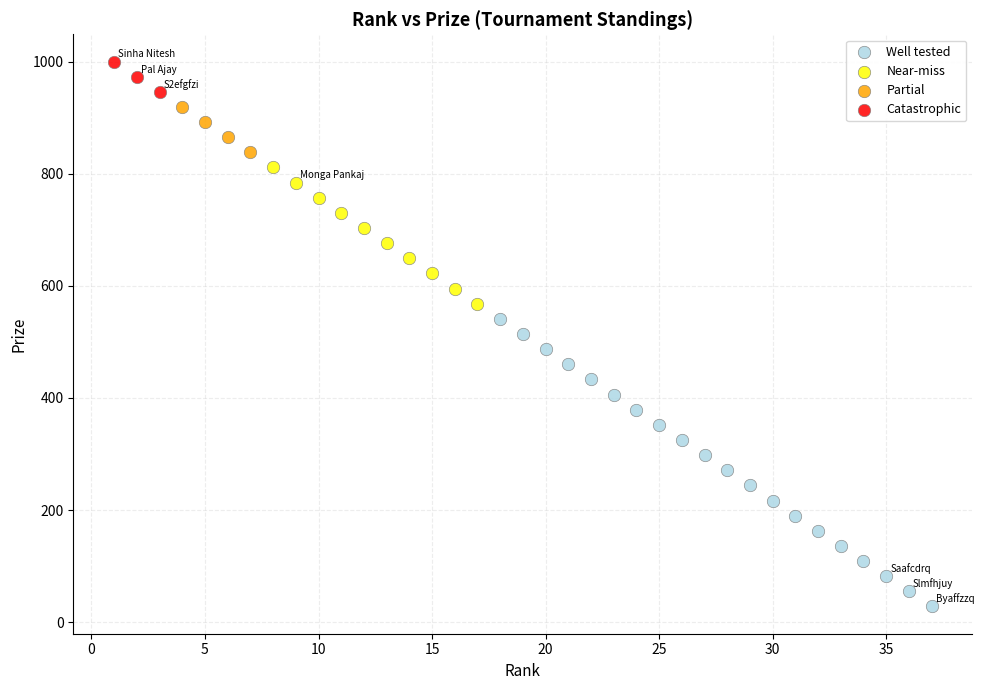

Which series has the largest Y range (max minus min)?

Well tested